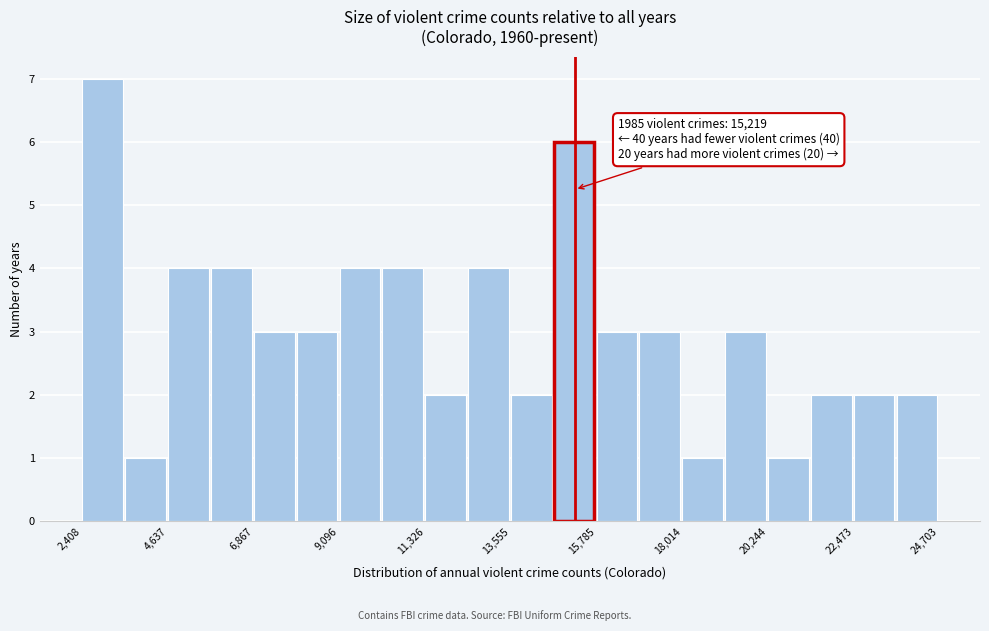

Read against the x-axis, roughly where is the centre of the tallest bar?

3000